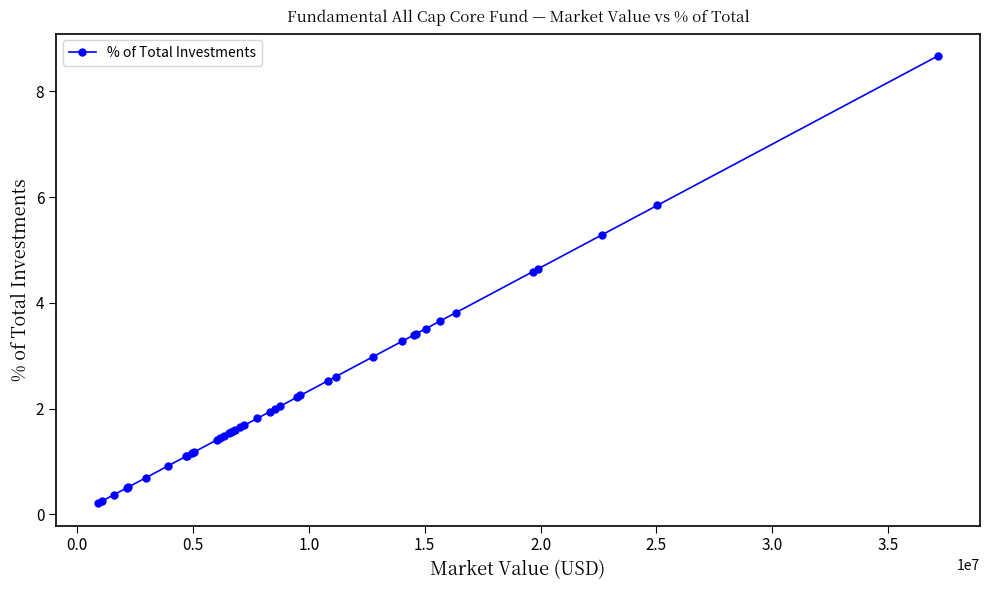

What is the smallest value displayed?

0.2